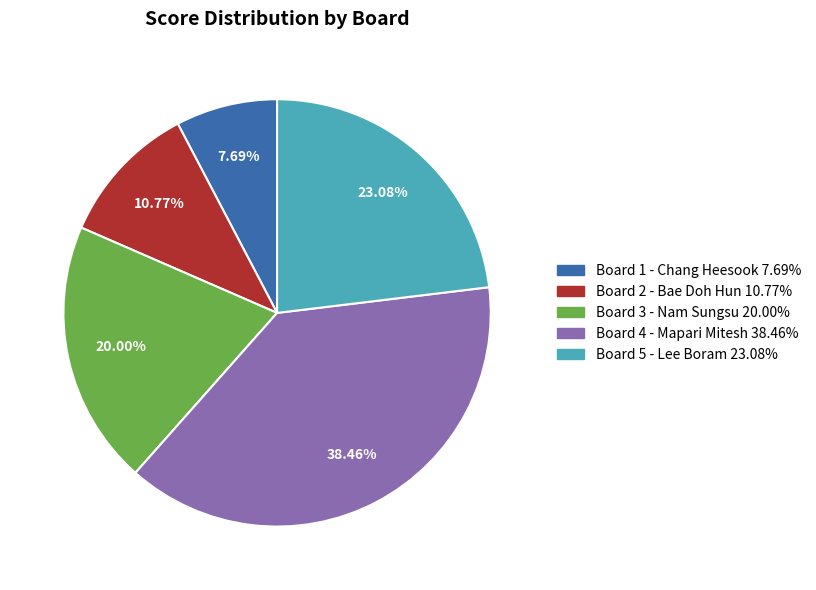

Between Board 1 - Chang Heesook 7.69% and Board 5 - Lee Boram 23.08%, which is larger?

Board 5 - Lee Boram 23.08%